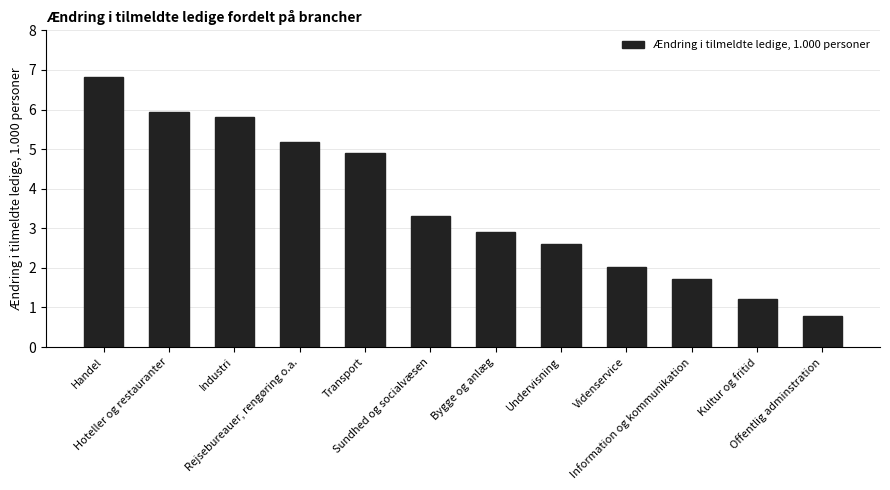

True or false: the data shows 7.9 at Transport.

False